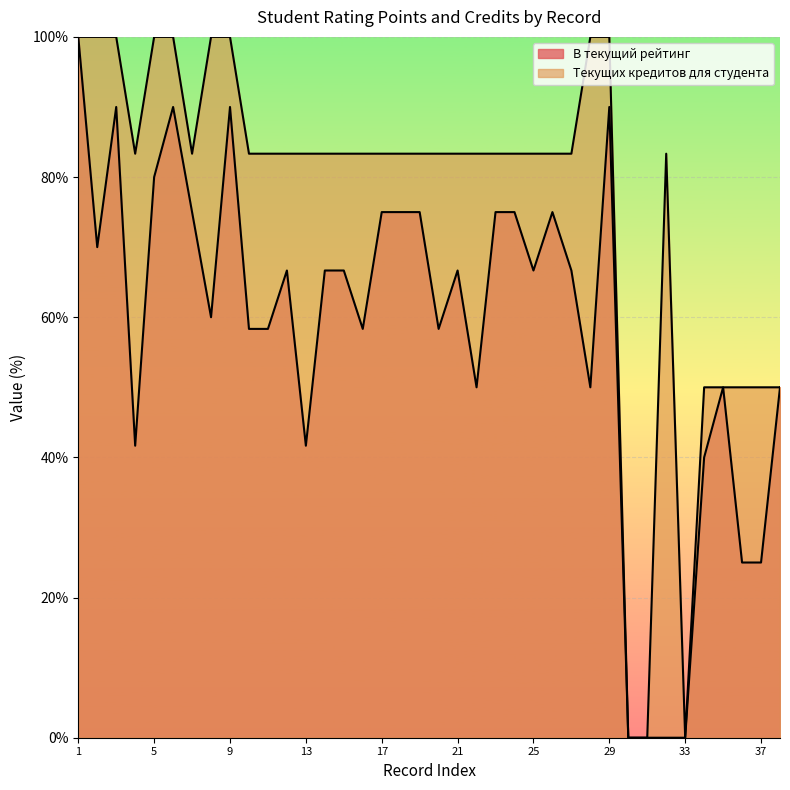

What is the difference between the maximum and minimum values in the В текущий рейтинг series?

100.0